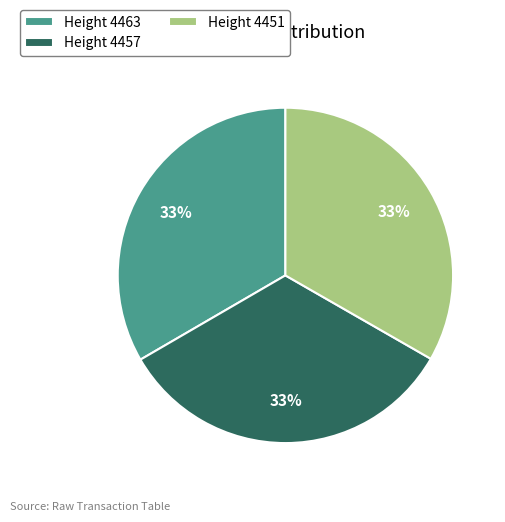

What is the ratio of the value at Height 4451 to the value at Height 4457?

1.0